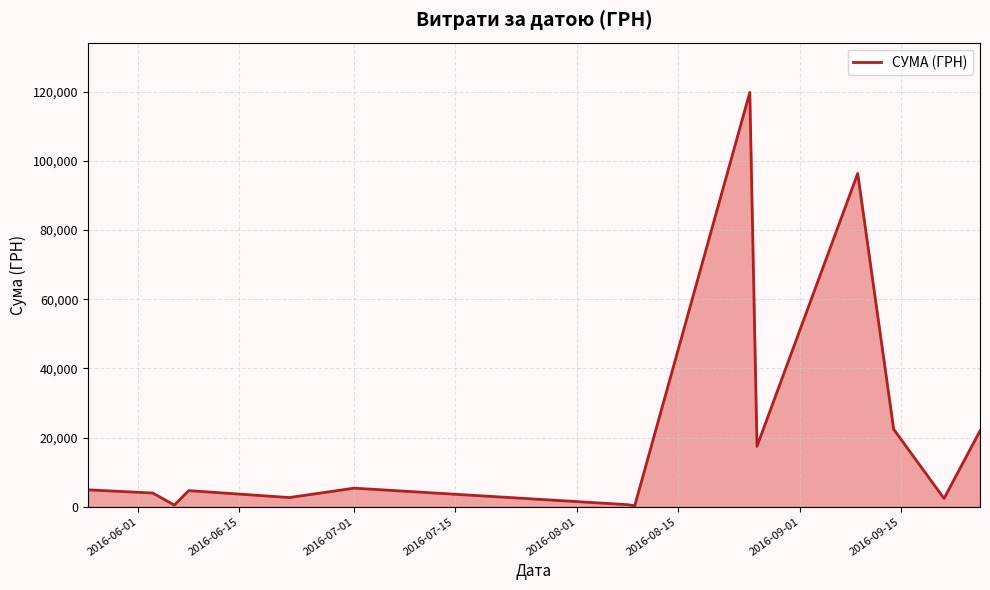

What is the difference between the maximum and minimum values?

119511.2